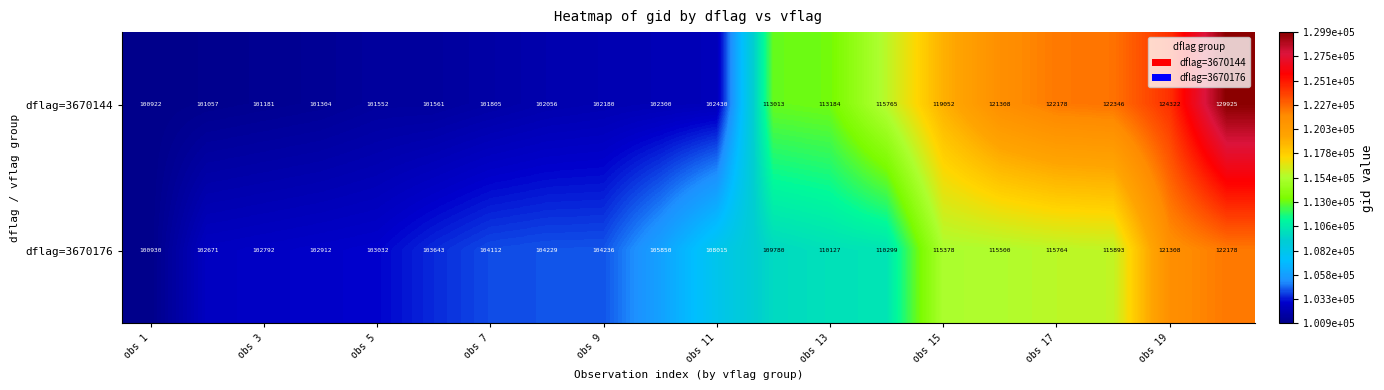

At how many categories does at least one series exceed 128852?

1